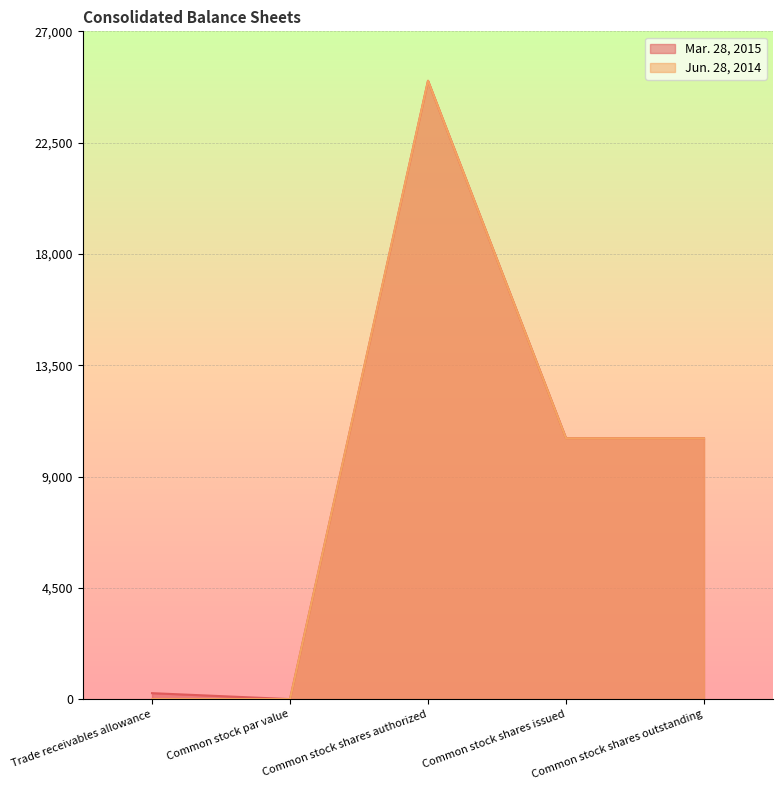

What is the difference between the maximum and minimum values in the Mar. 28, 2015 series?

25000